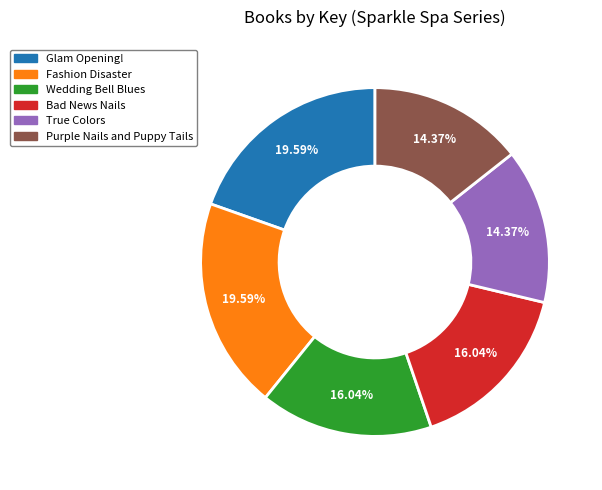

How many slices are in this pie chart?

6